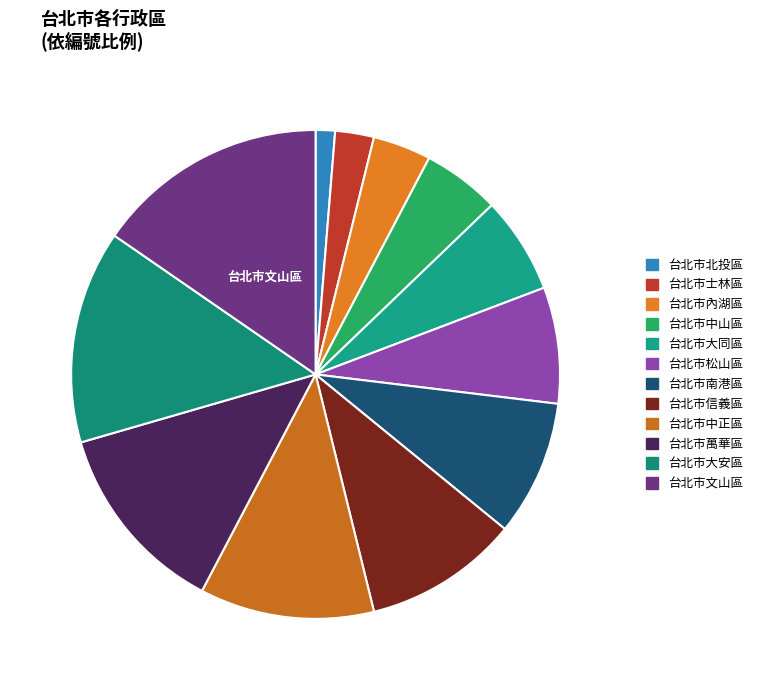

Which slice is the smallest?

台北市北投區